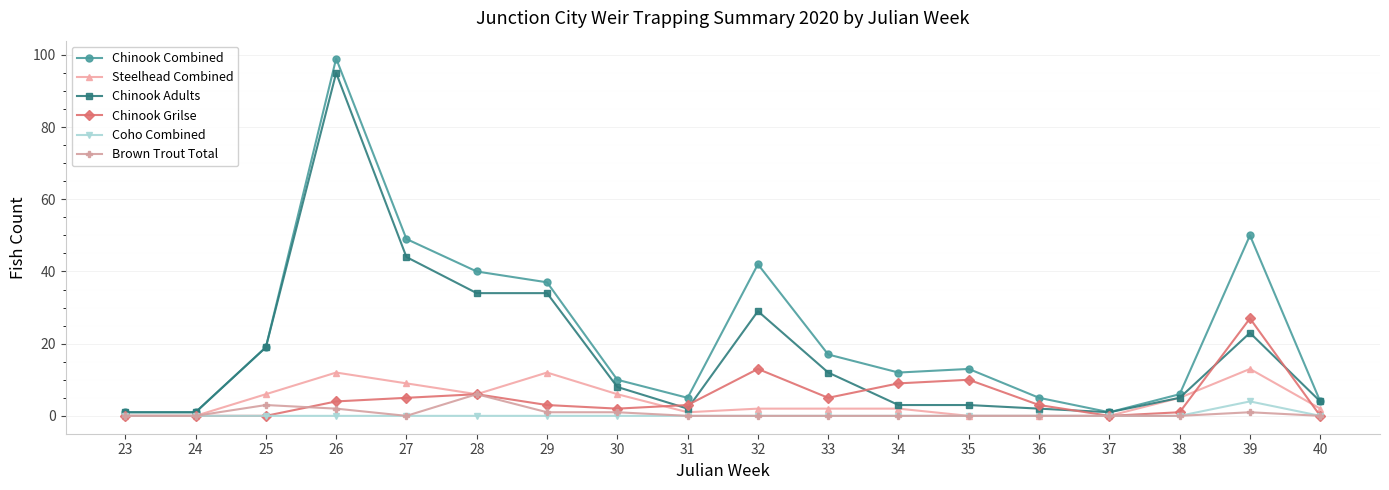

What is the highest value of the Brown Trout Total series?

6